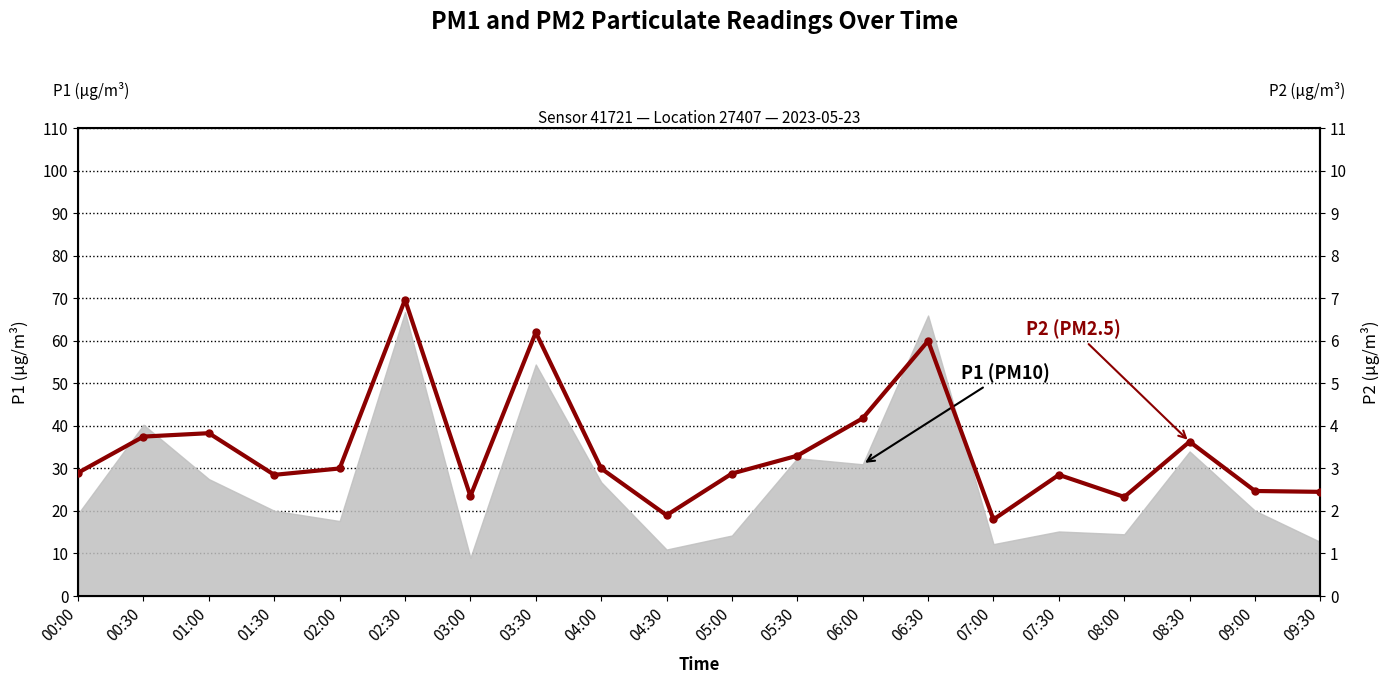

What is the greatest value displayed?

7.0